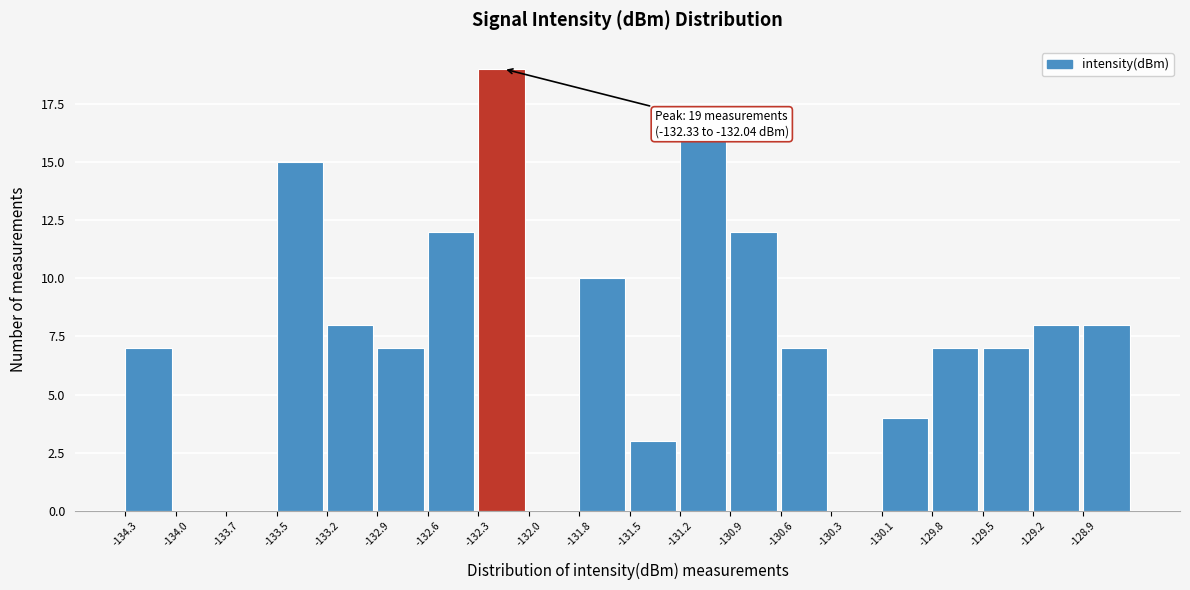

Which range on the x-axis has the tallest bar?

-132.35 to -132.05